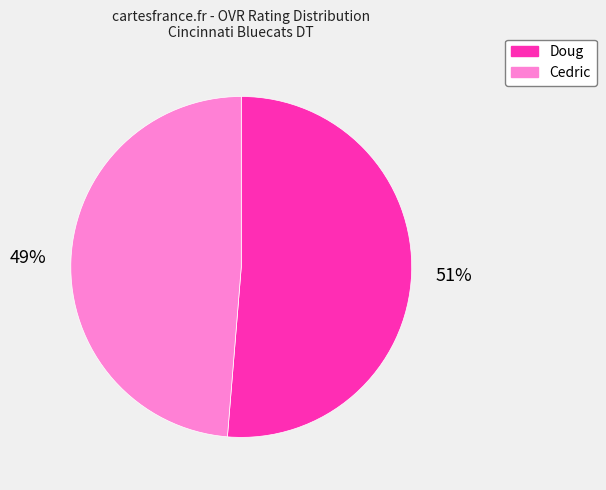

To the nearest percent, what is the average slice percentage?

50%